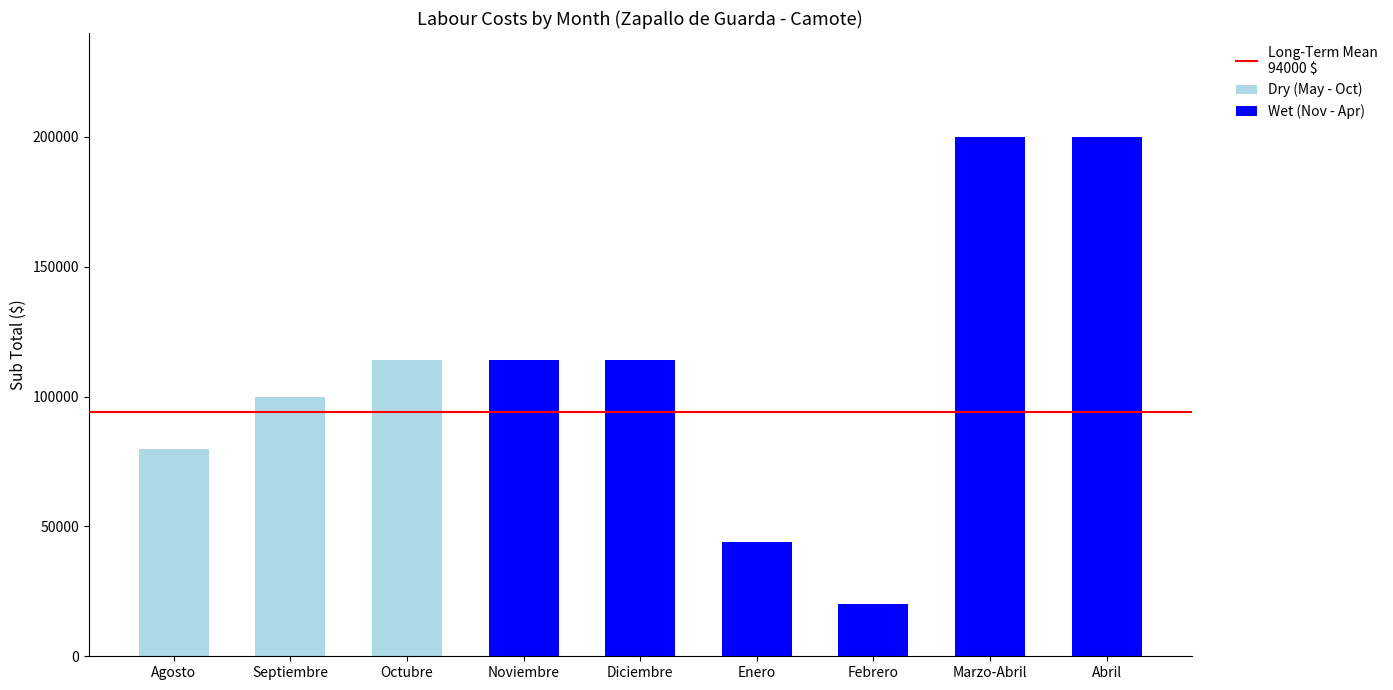

At which label does Dry (May - Oct) reach its peak?

Octubre